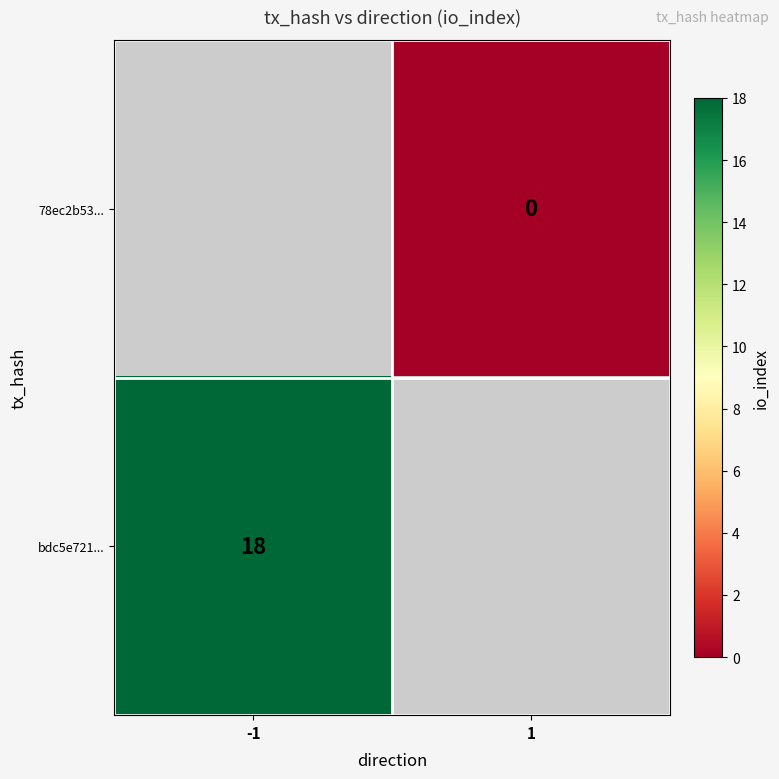

The value of bdc5e721... at -1 is 10. True or false?

False